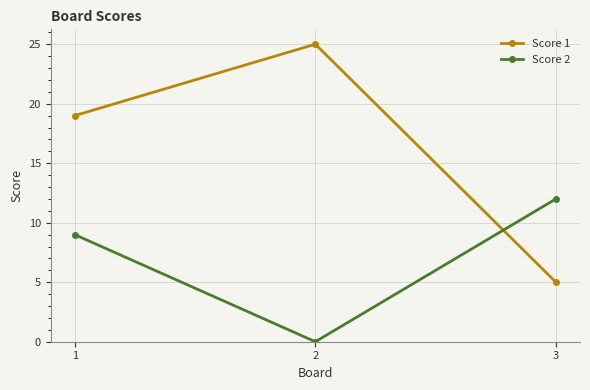

Rank the categories by Score 2 value from lowest to highest.

2, 1, 3